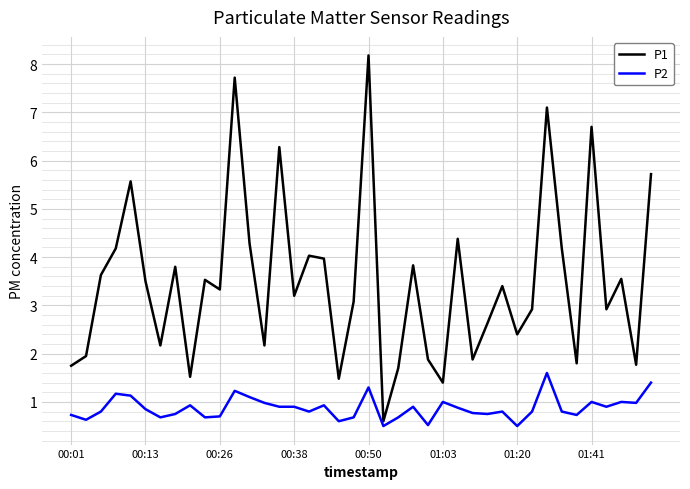

Which series has the largest total across all categories?

P1